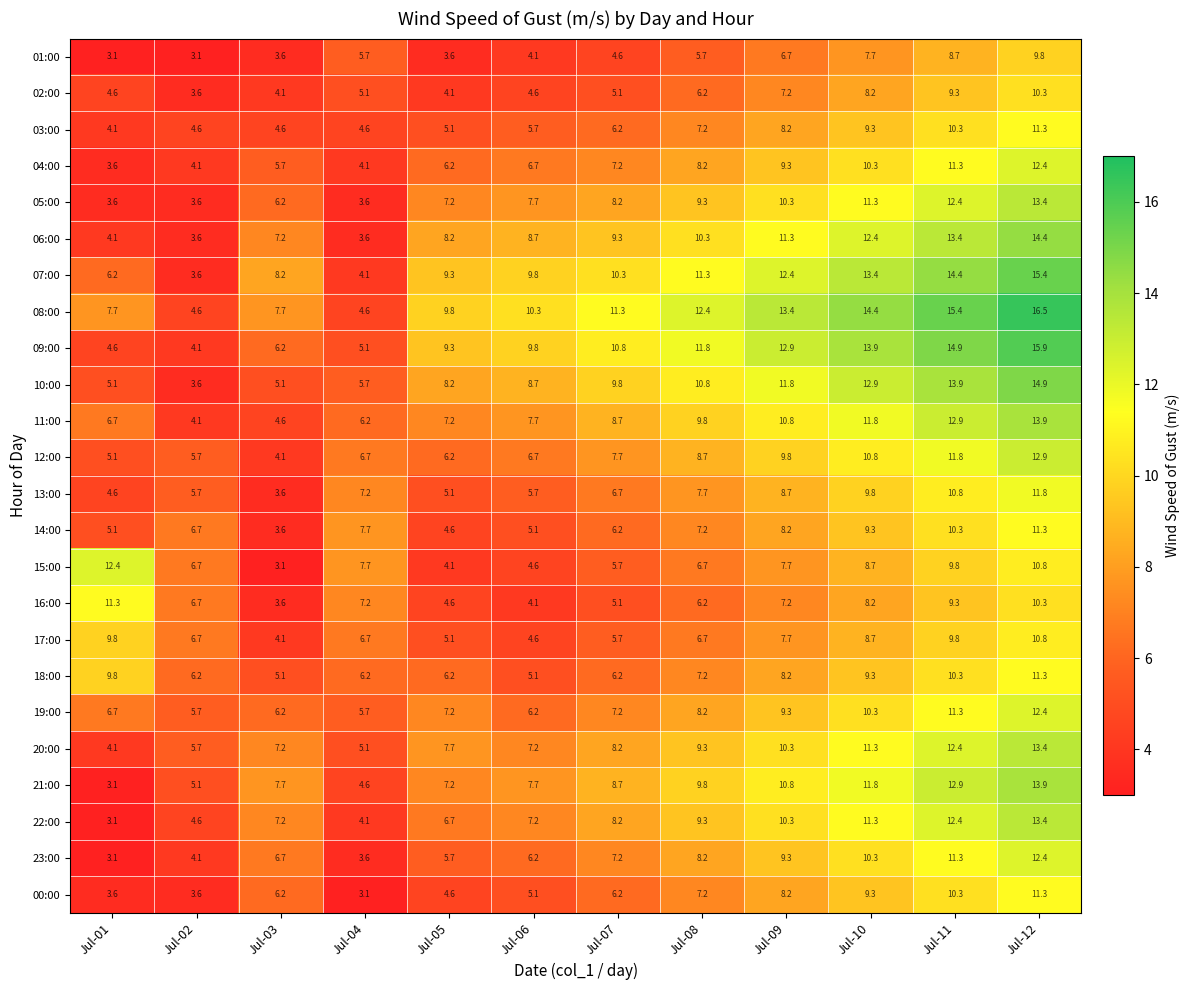

At how many categories does at least one series exceed 10?

8